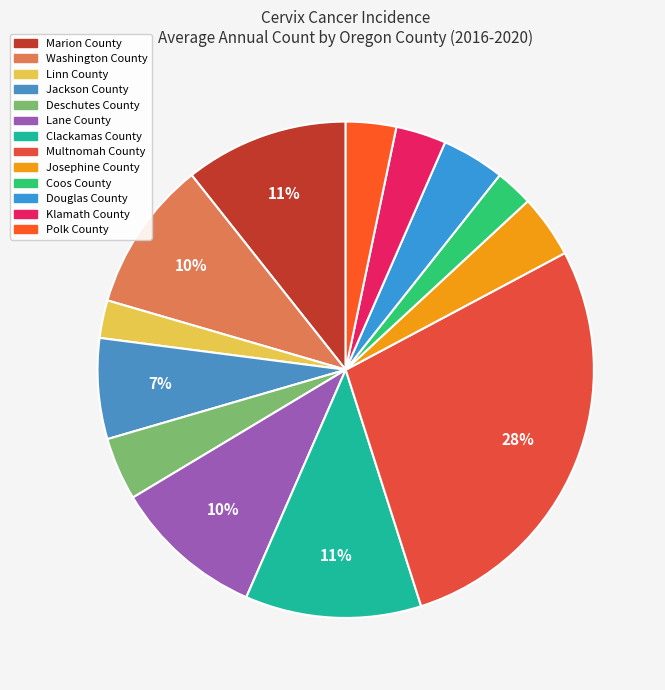

How many segments does this pie chart have?

13